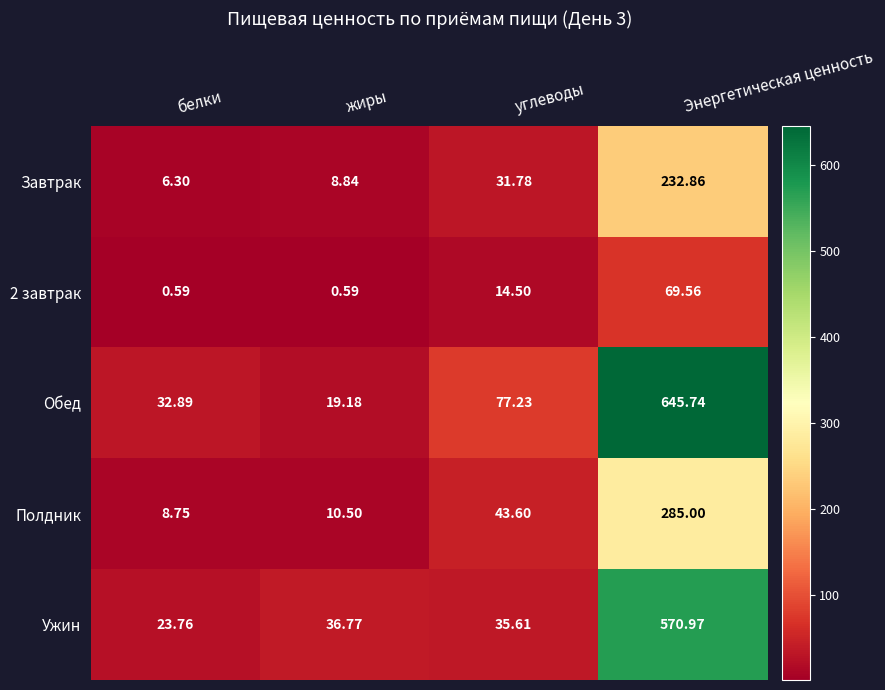

Which category has the highest value in the 2 завтрак series?

Энергетическая ценность